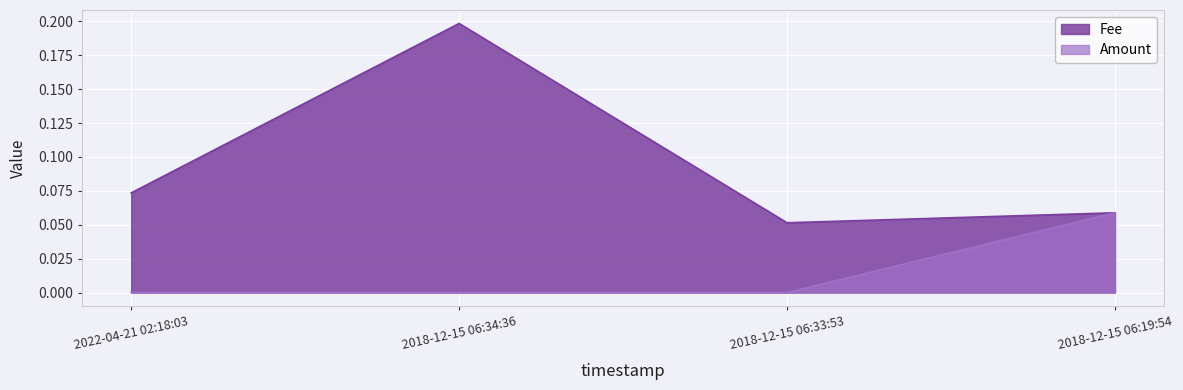

Count the number of categories in the chart.

4